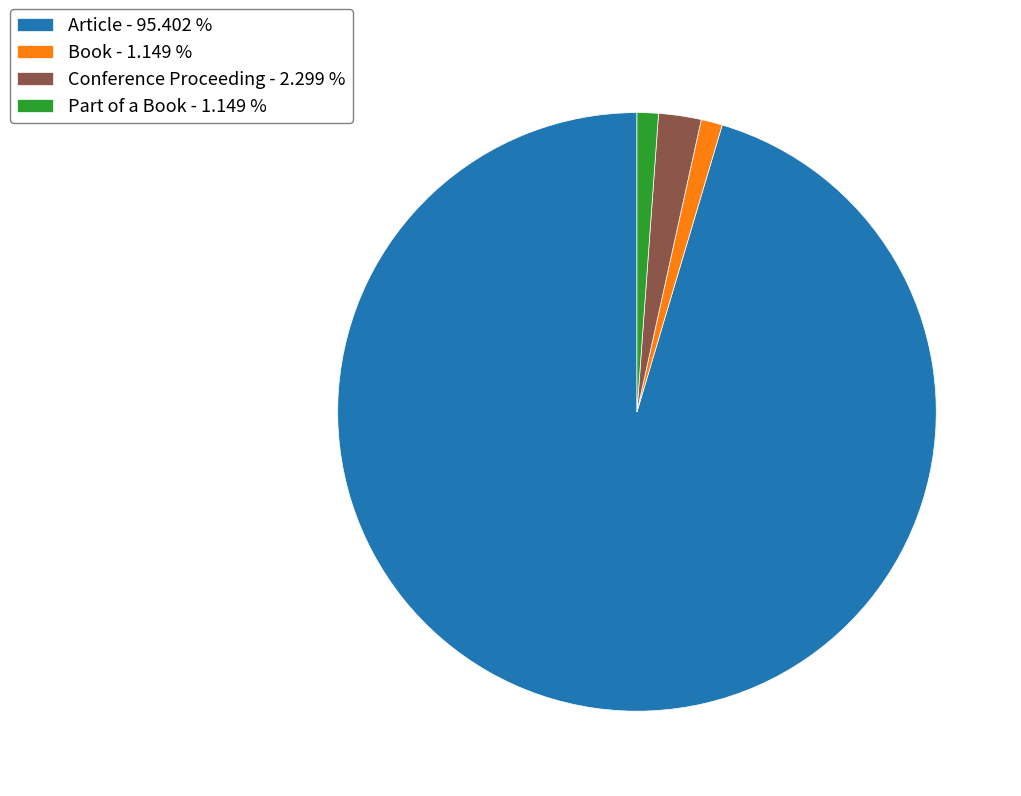

Does Article - 95.402 % represent more than half of the total?

Yes